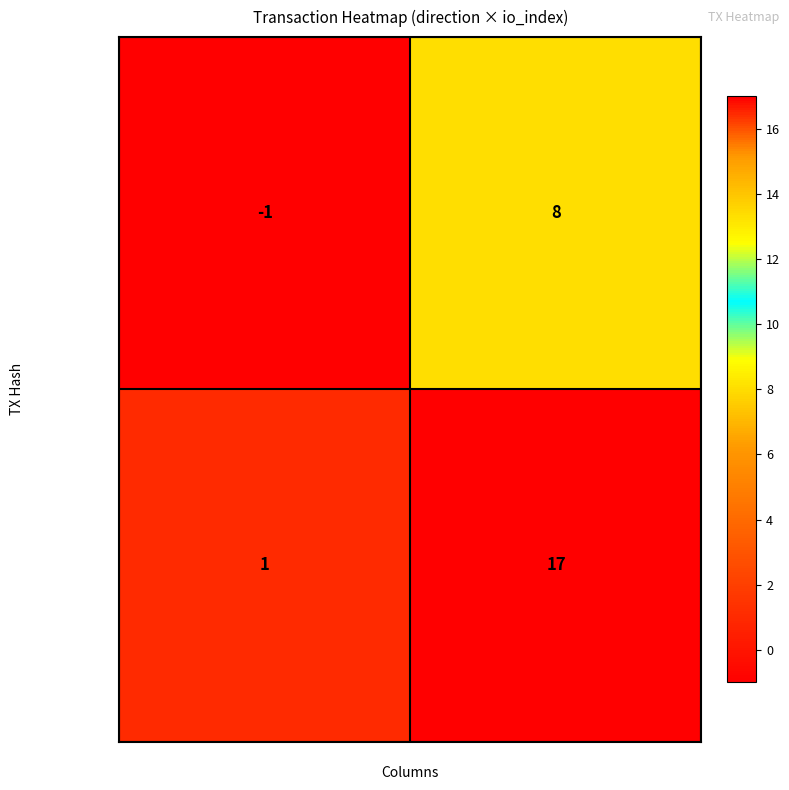

What is the sum of the b1c34c253455… values at direction and io_index?

18